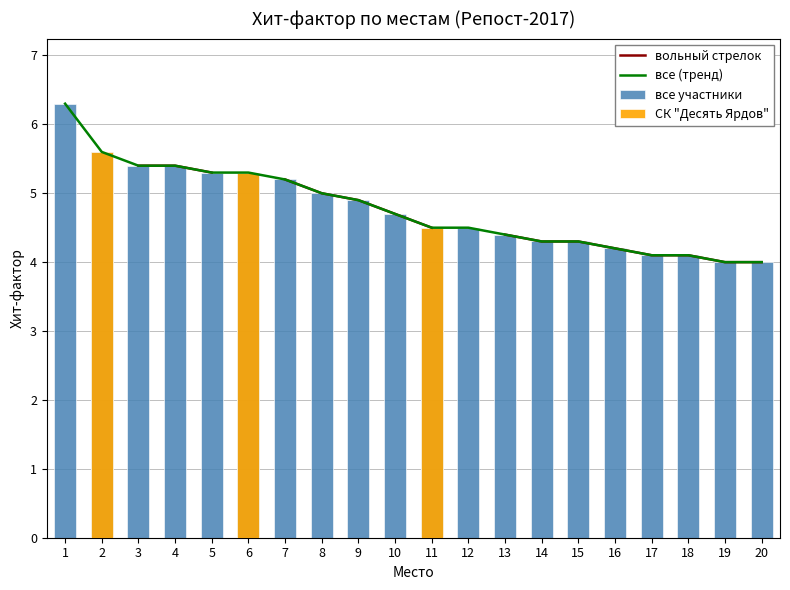

Which series changed the most between 7 and 13?

вольный стрелок